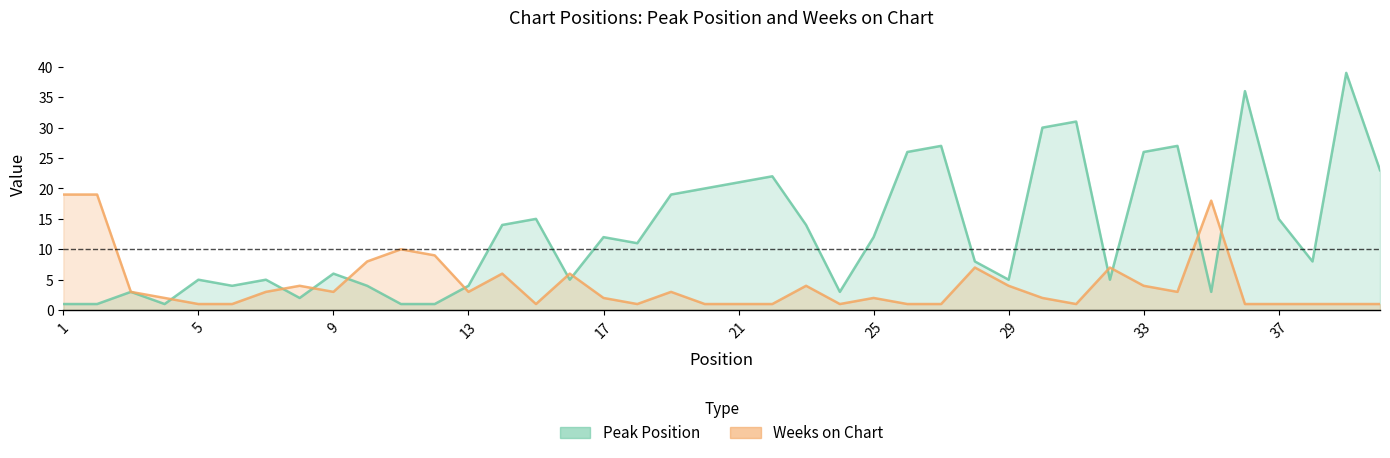

List the series in order of their overall mean, lowest first.

Weeks on Chart, Peak Position